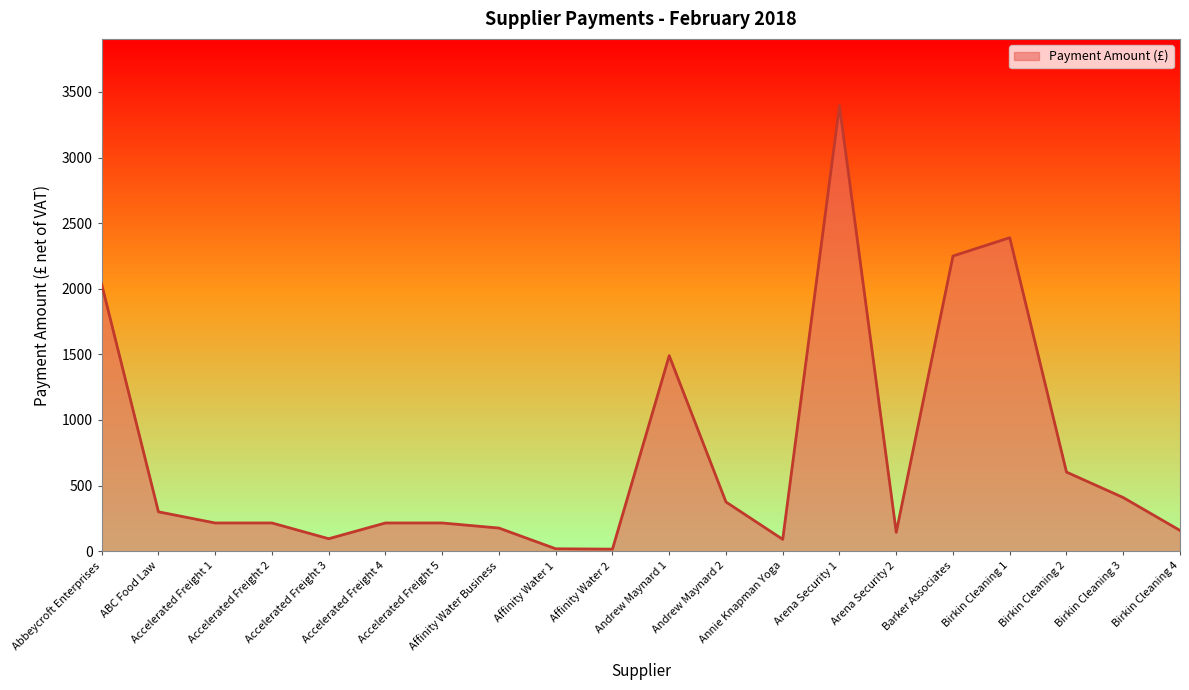

Where does the data first go above 215?

Abbeycroft Enterprises